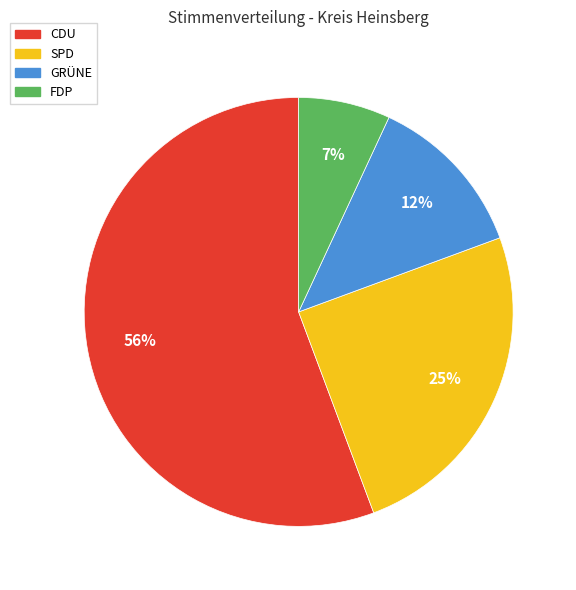

True or false: FDP accounts for 7% of the total.

True